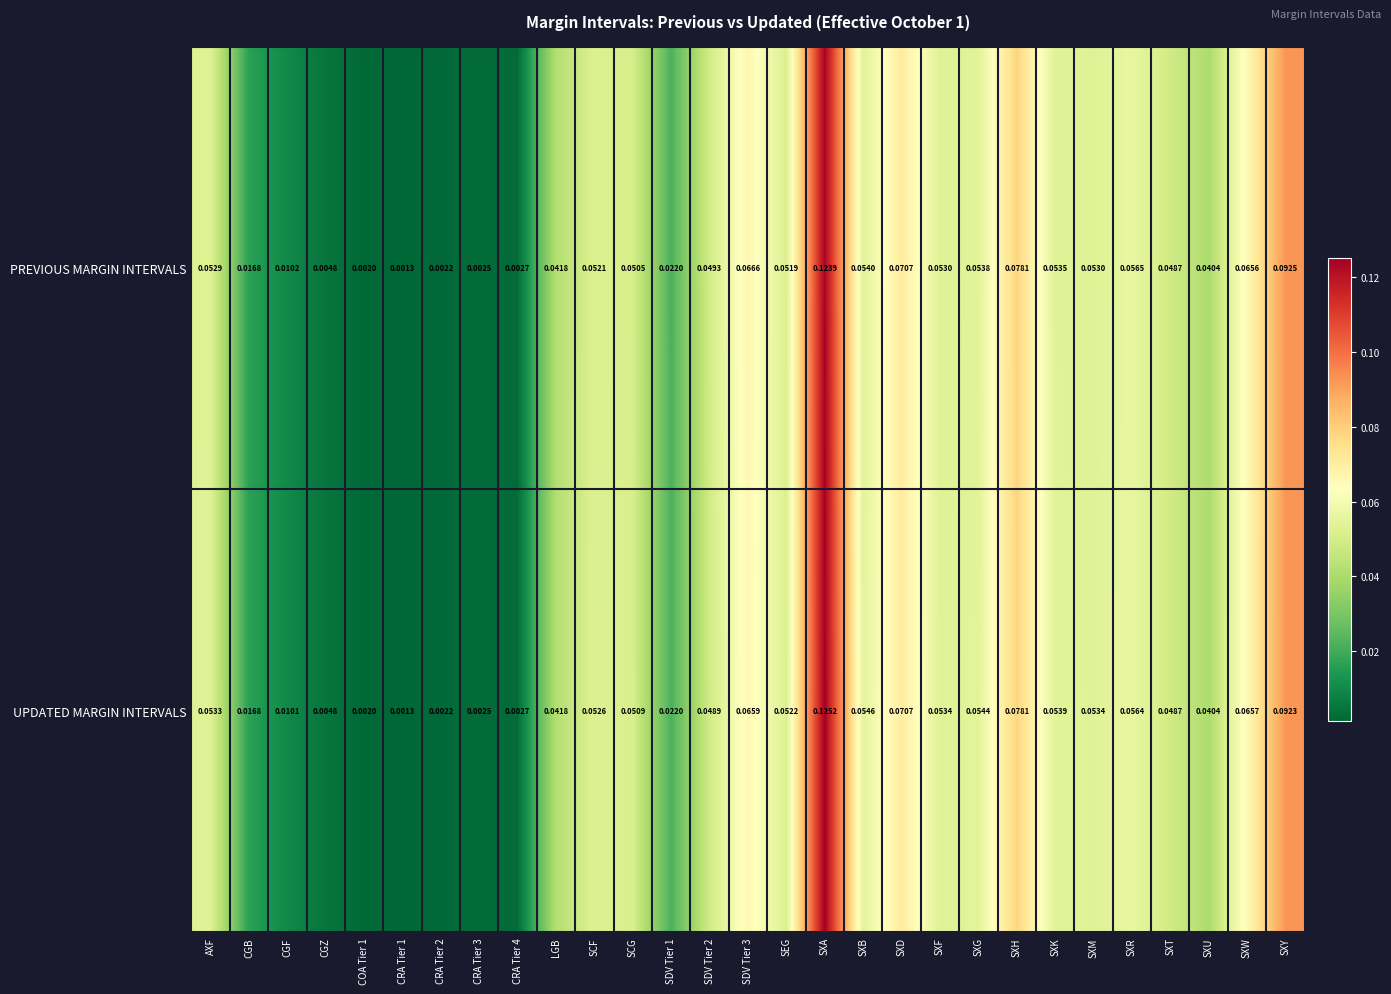

List the series in order of their peak value, lowest first.

PREVIOUS MARGIN INTERVALS, UPDATED MARGIN INTERVALS